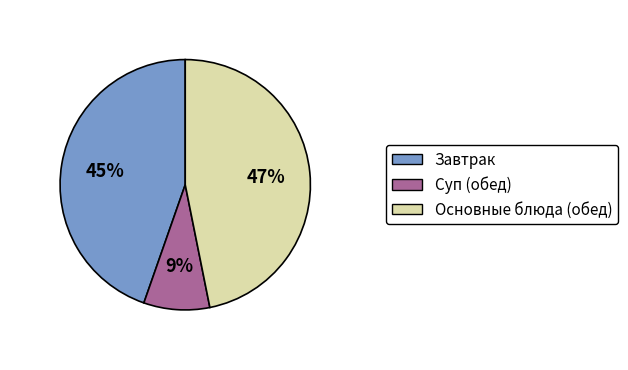

Count the number of slices in the pie.

3